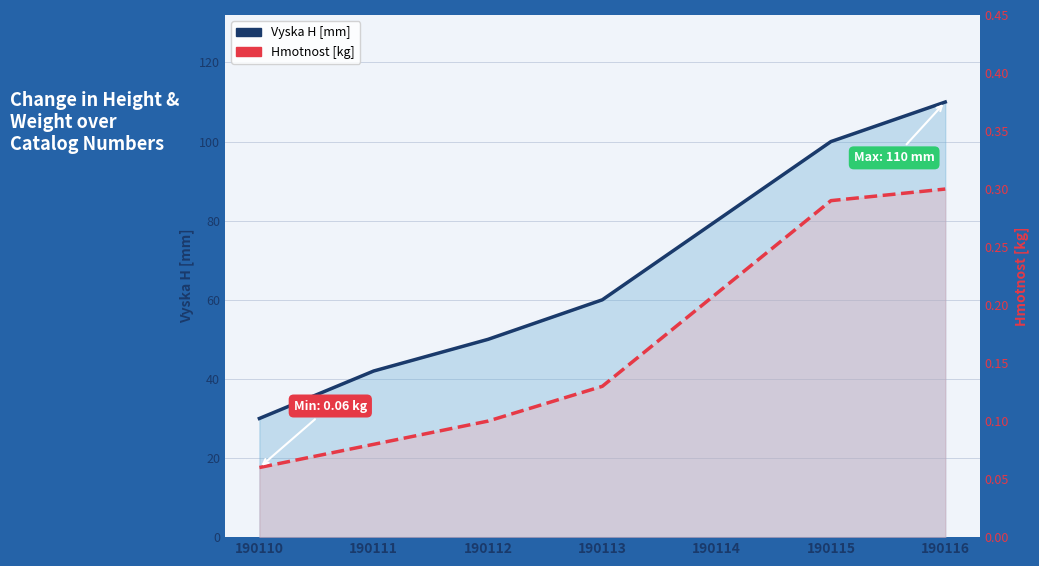

True or false: Vyska H [mm] and Hmotnost [kg] cross at least once.

False